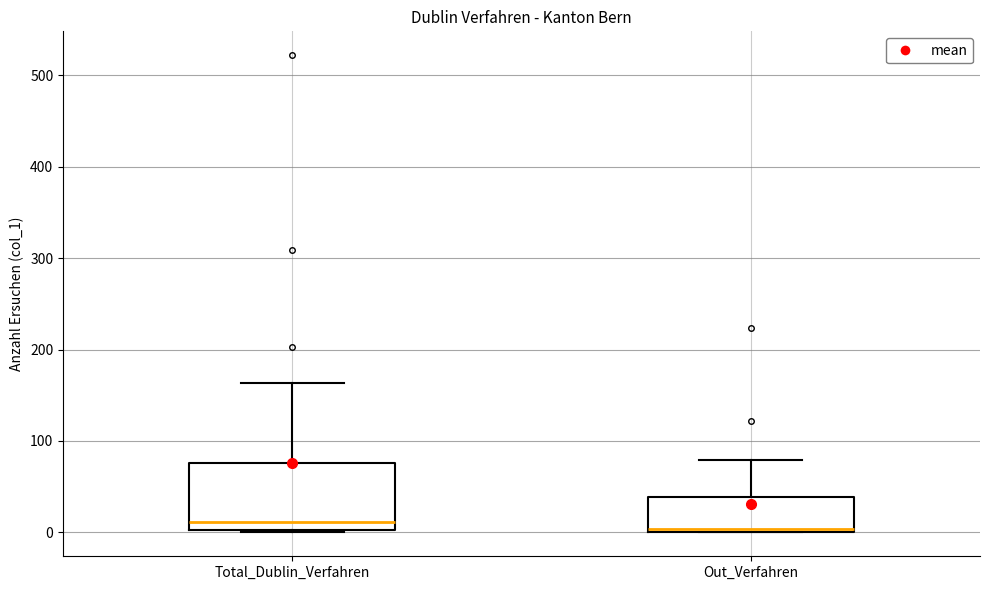

Reading left to right, transcribe this box plot: for each box, give where its median line is, the range the box spans, and where its two whiskers end, as read against the y-axis. The values are not printed on the chart, so give them approximately, as read against the axis.

Total_Dublin_Verfahren: median 10, box 0 to 80, whiskers 0 to 160
Out_Verfahren: median 0, box 0 to 40, whiskers 0 to 80